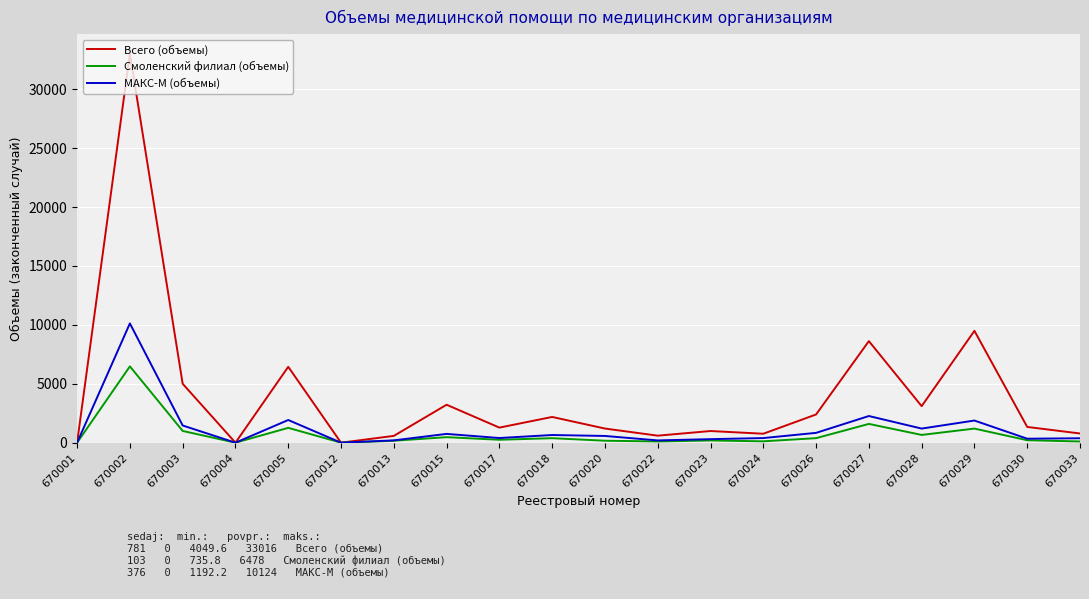

What is the approximate value of Всего (объемы) at 670003?

5000